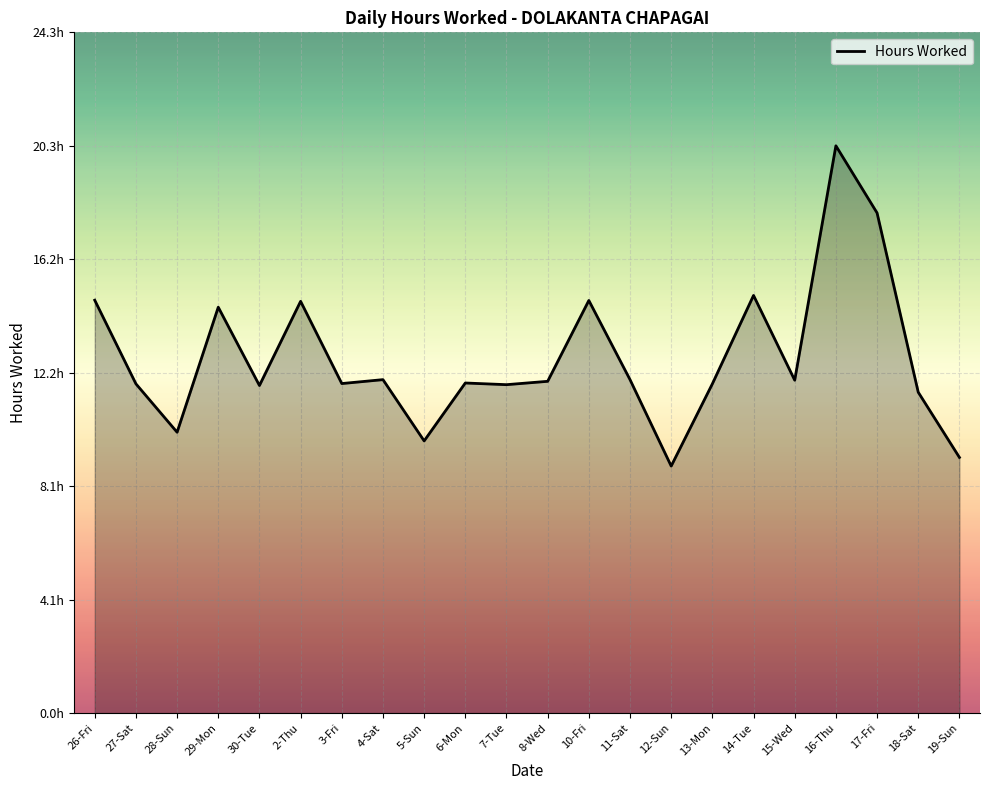

What is the maximum value shown in the chart?

20.3